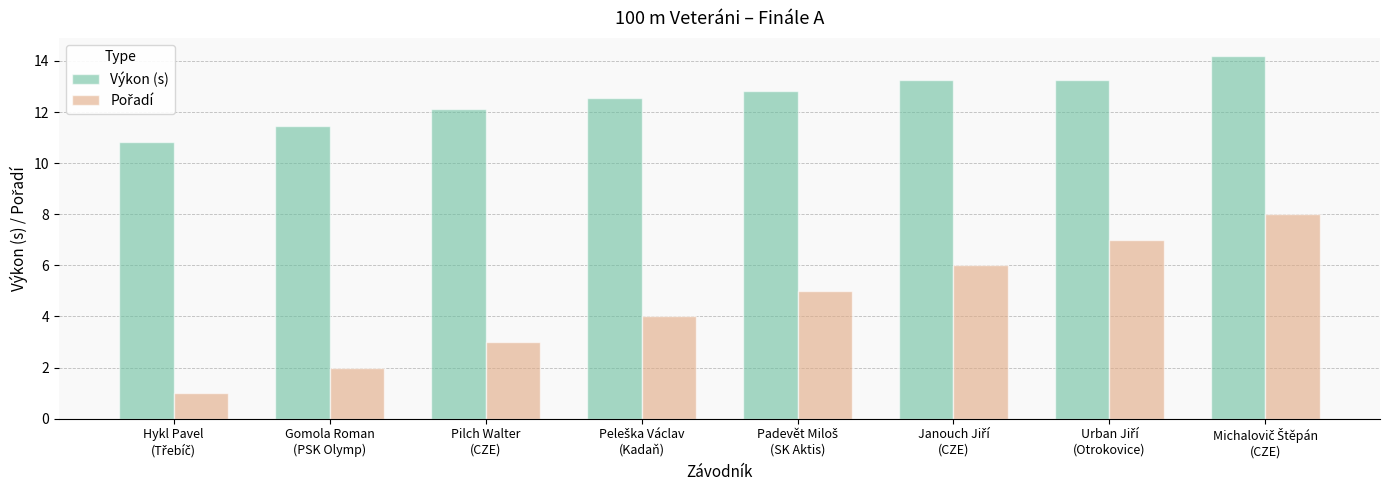

Where does the Výkon (s) series first go above 12?

Pilch Walter
(CZE)